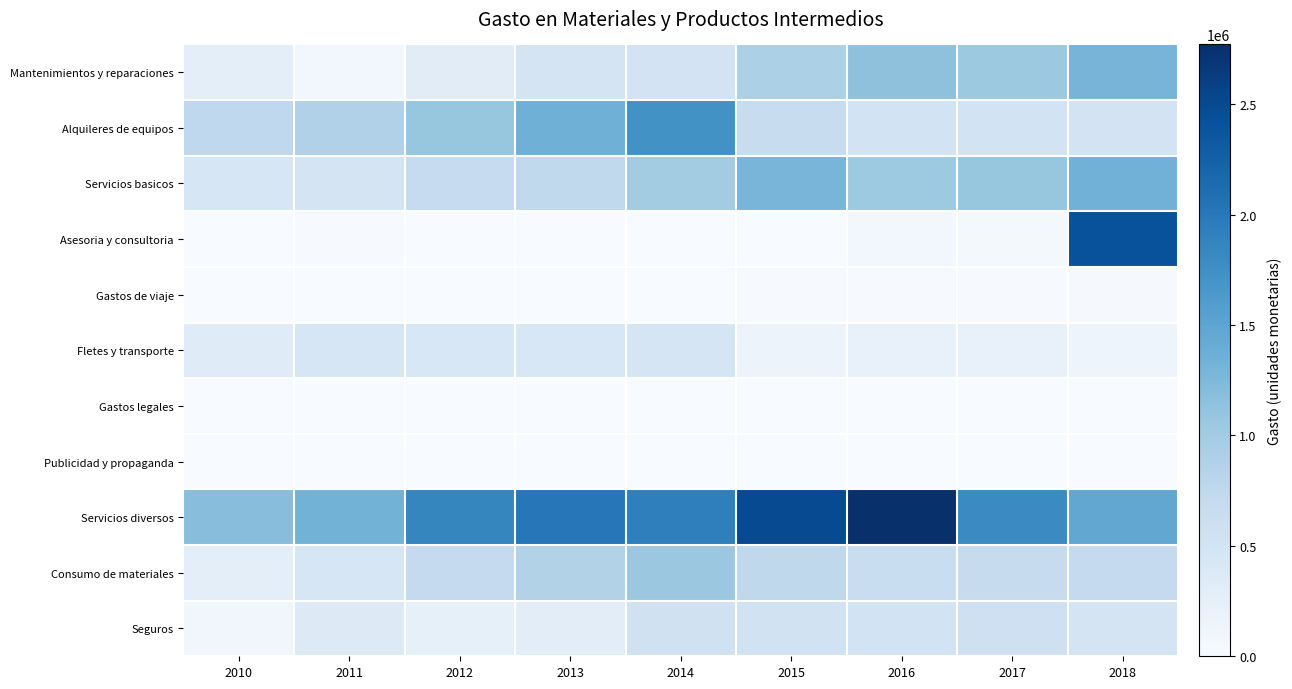

At which category is the sum across all series the highest?

2018